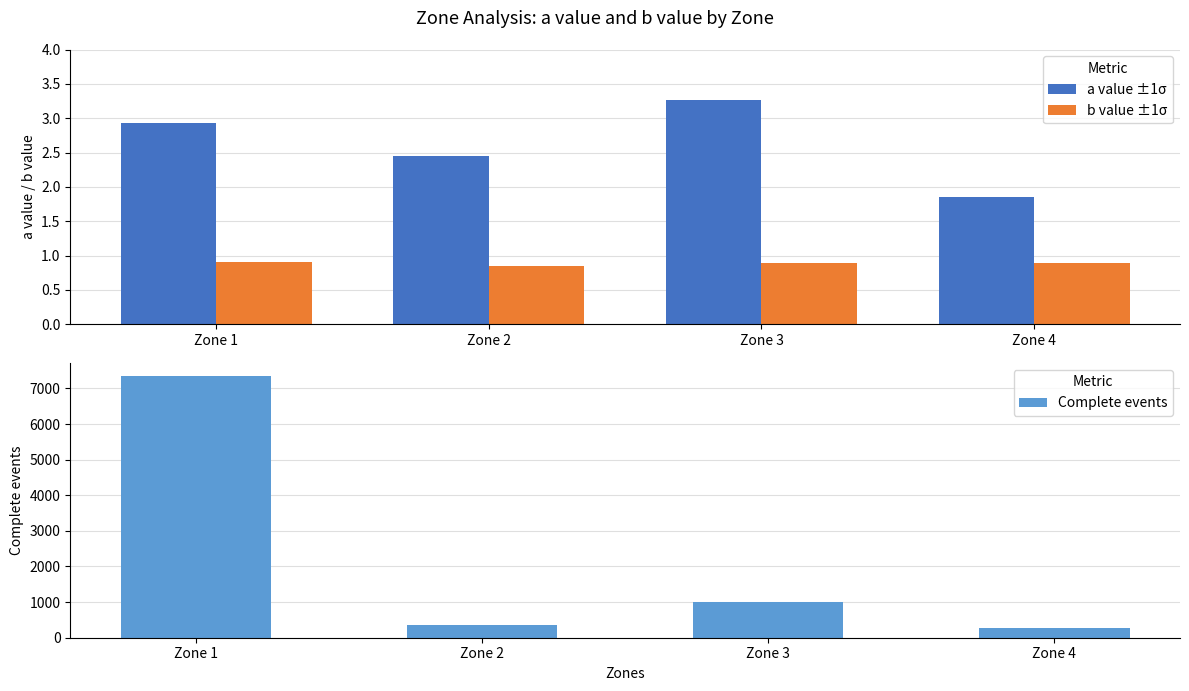

What are all the series names shown in the legend?

a value ±1σ, b value ±1σ, Complete events